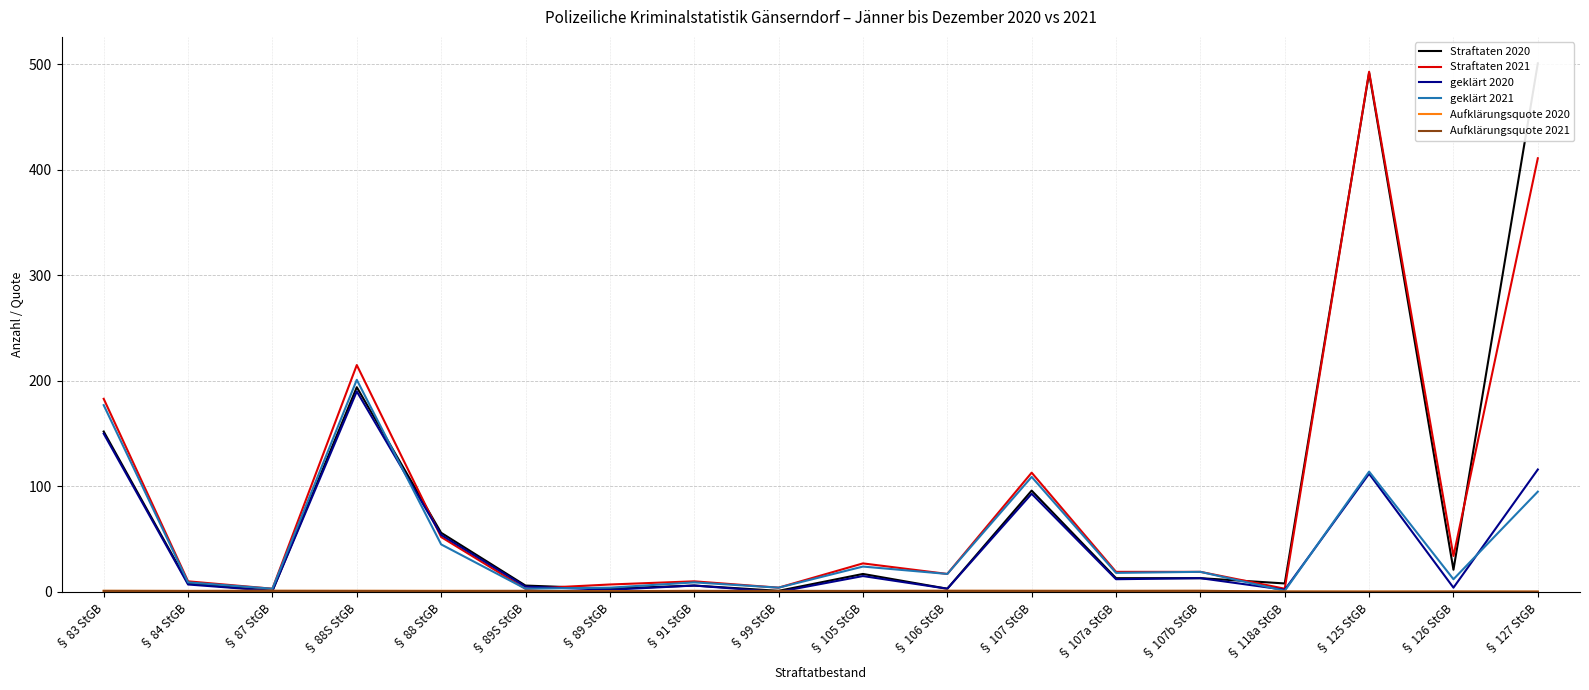

What is the sum of the Straftaten 2021 values at § 107 StGB and § 105 StGB?

140.0